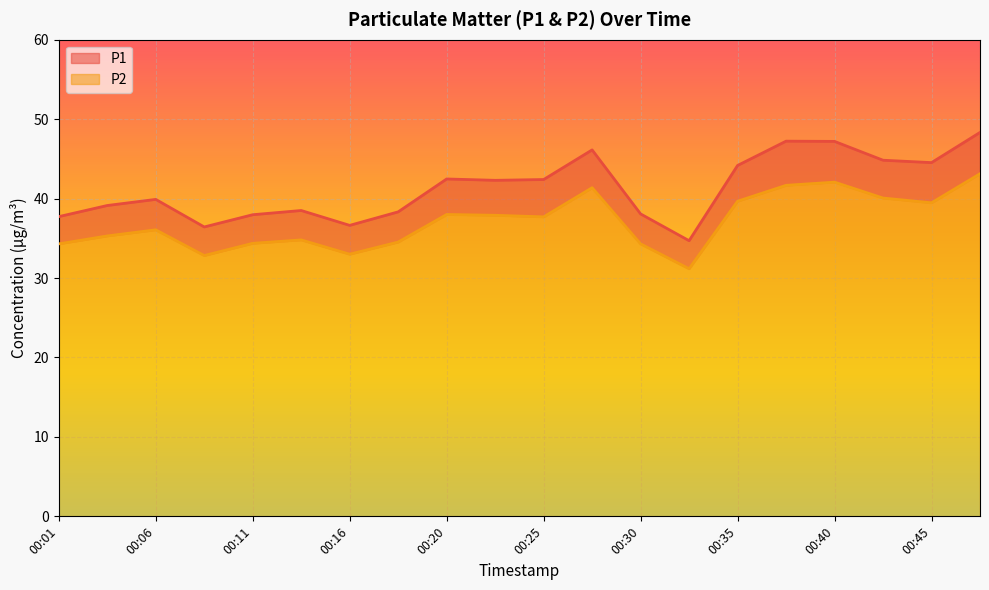

What is the difference between the P2 values at 00:01 and 00:18?

0.2